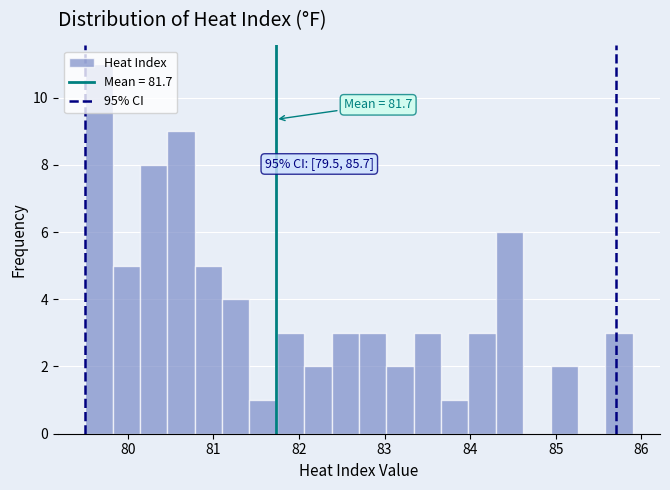

Read against the x-axis, roughly where is the centre of the tallest bar?

79.7